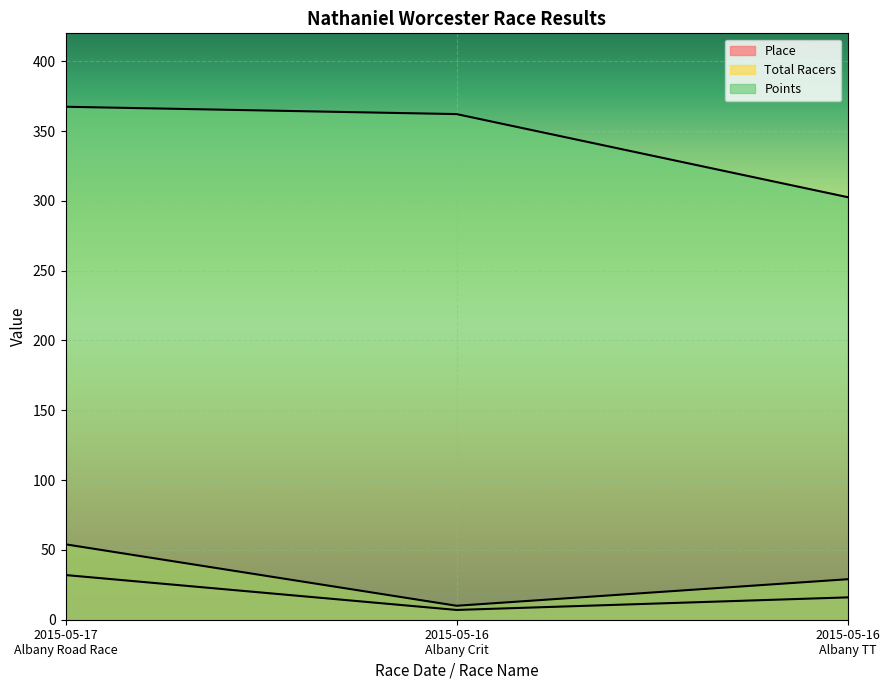

Reading left to right, transcribe all the data shown in this chart.

Place: 32.0	7.0	16.0
Total Racers: 54.0	10.0	29.0
Points: 367.4	362.2	302.7